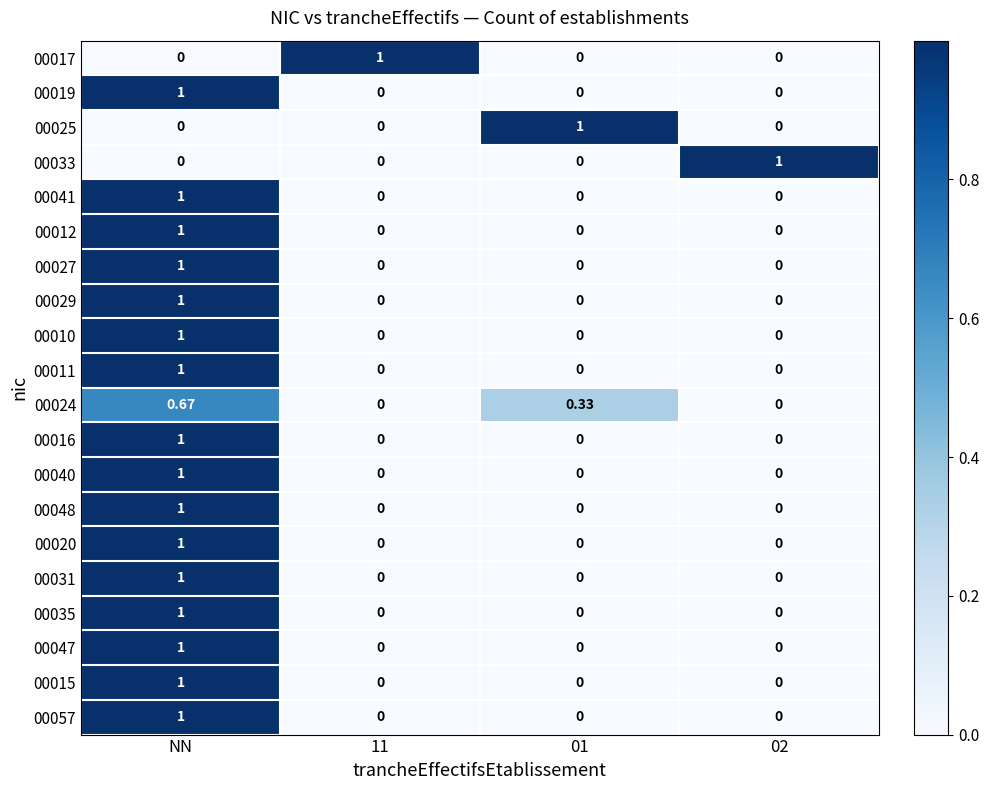

At which category is the sum across all series the highest?

NN